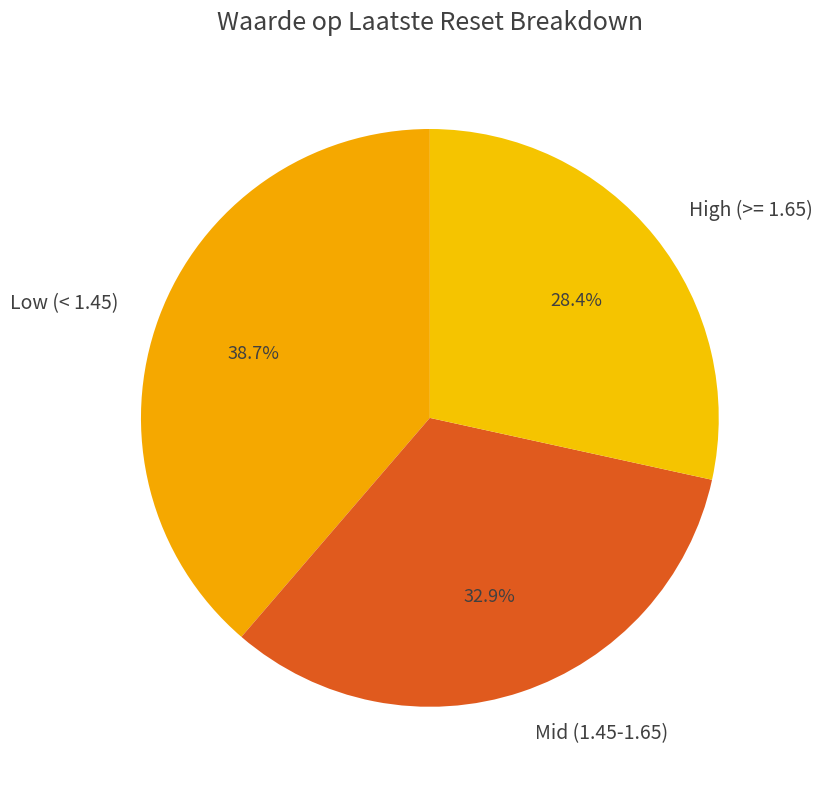

Is there a majority slice in this chart?

No